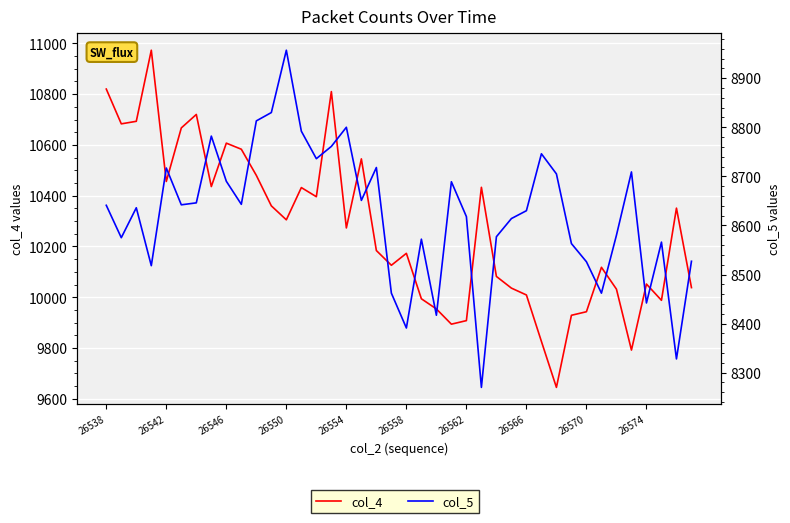

At which category does the chart reach its peak across all series?

26550